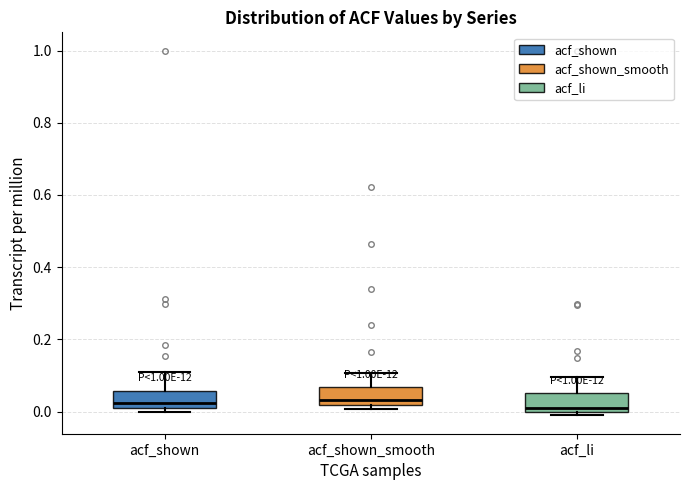

Reading left to right, read every box against the y-axis: the position of its median line, the range the box covers, and the ends of its whiskers. The values are not printed on the chart, so give them approximately, as read against the axis.

acf_shown: median 0.02, box 0.00 to 0.06, whiskers 0.00 (just below the box's lower edge) to 0.10
acf_shown_smooth: median 0.04, box 0.02 to 0.06, whiskers 0.00 to 0.10
acf_li: median 0.02, box 0.00 to 0.06, whiskers -0.02 to 0.10